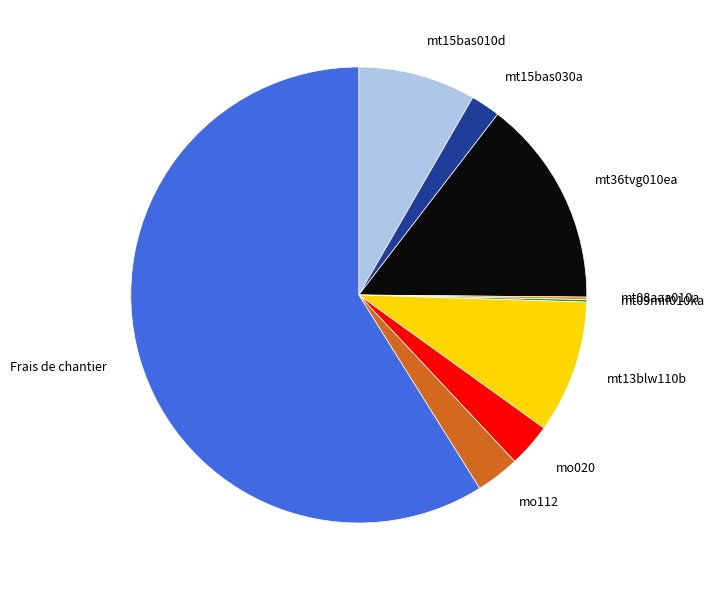

Which slice is the largest?

Frais de chantier